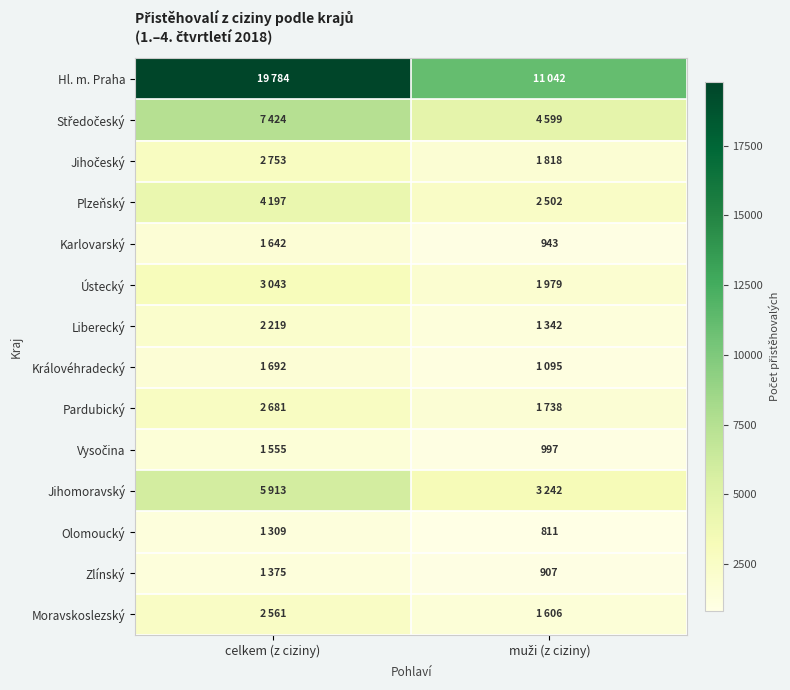

What is the lowest value of the Liberecký series?

1342